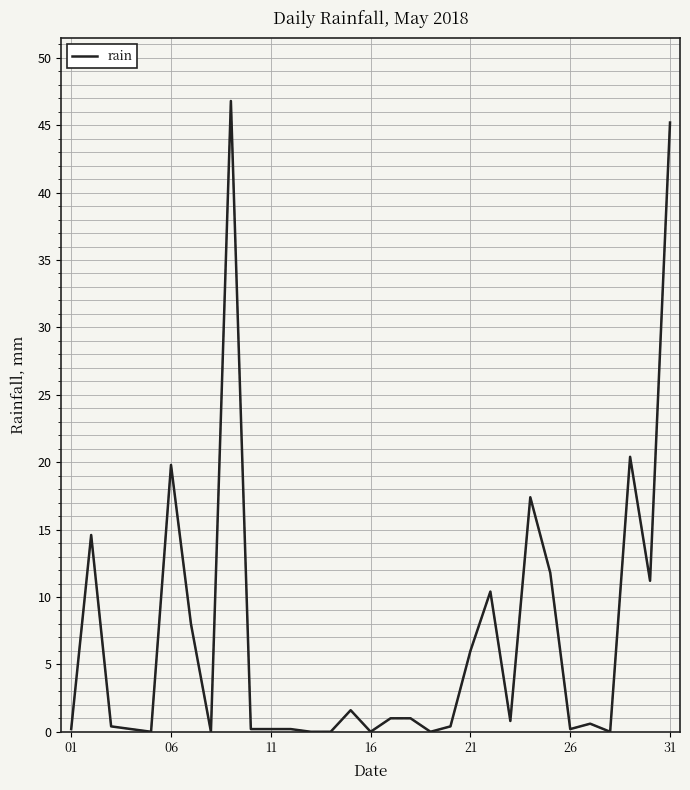

What is the difference between the maximum and minimum values?

46.8